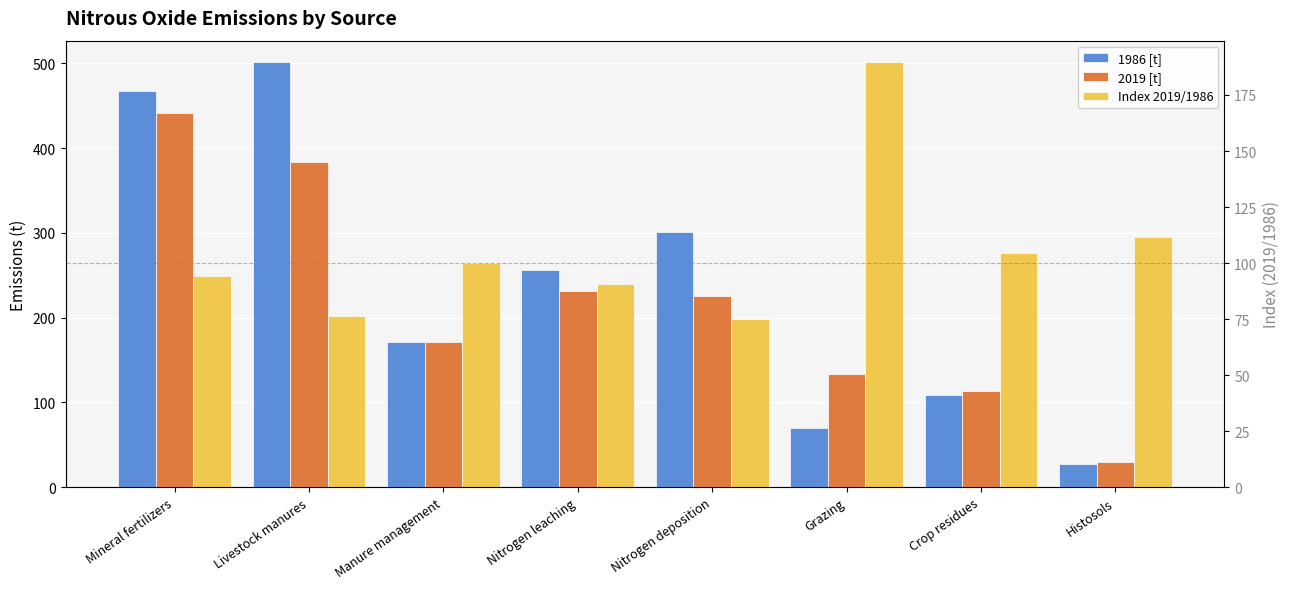

What is the spread (max minus min) of values at Histosols?

84.7